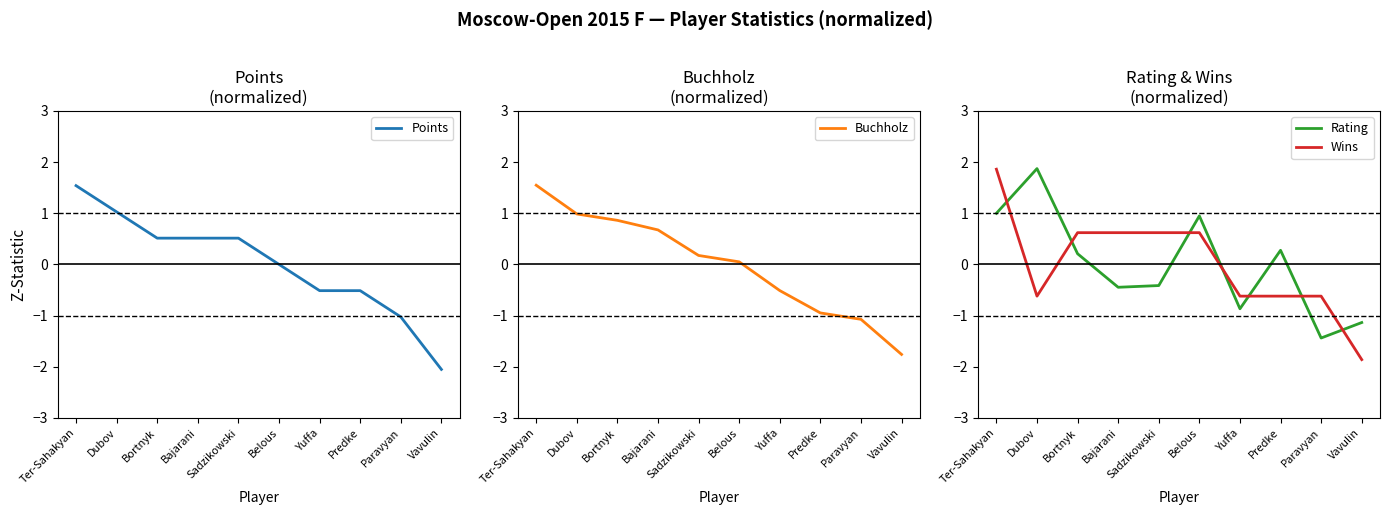

At how many categories does at least one series exceed -1?

9